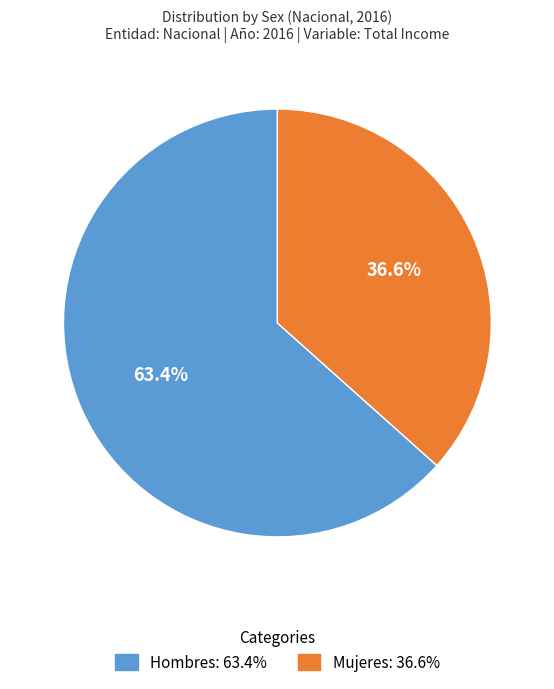

Does any single category account for the majority?

Yes